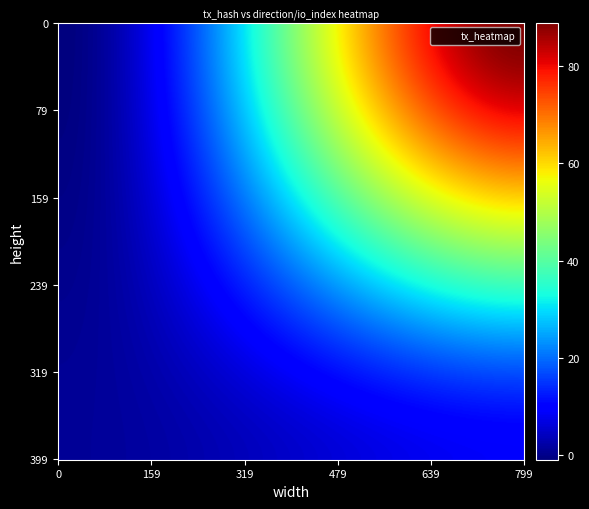

Reading left to right, list all the values displayed in this chart.

233529e35b1eae36addfcea0394111924140098: -1	89
62fda946c7c50fc615a598dfb55acbc66cdaaef: 1	9